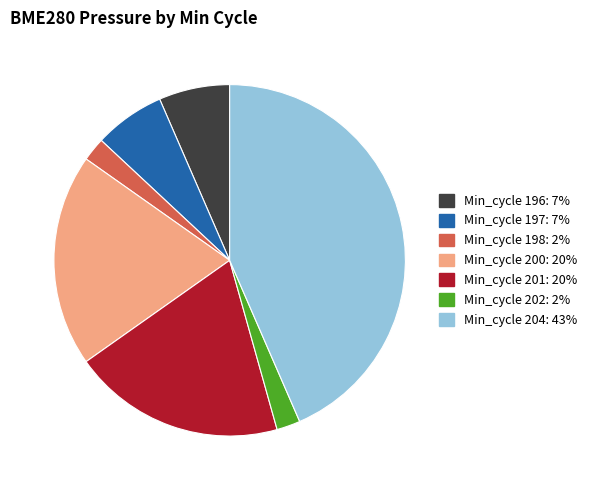

Is there a majority slice in this chart?

No